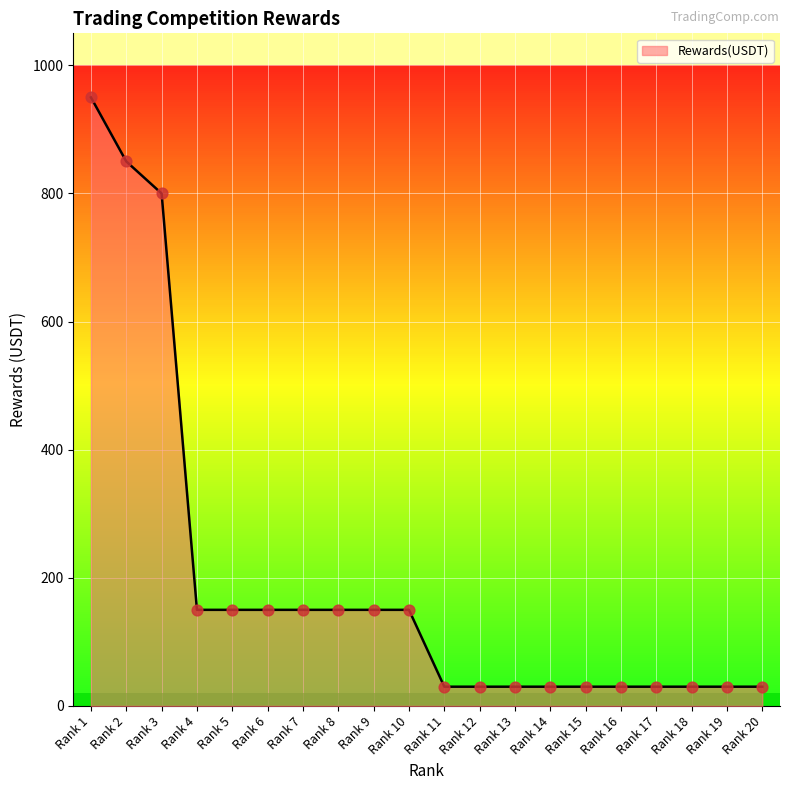

Between Rank 9 and Rank 19, which is larger?

Rank 9